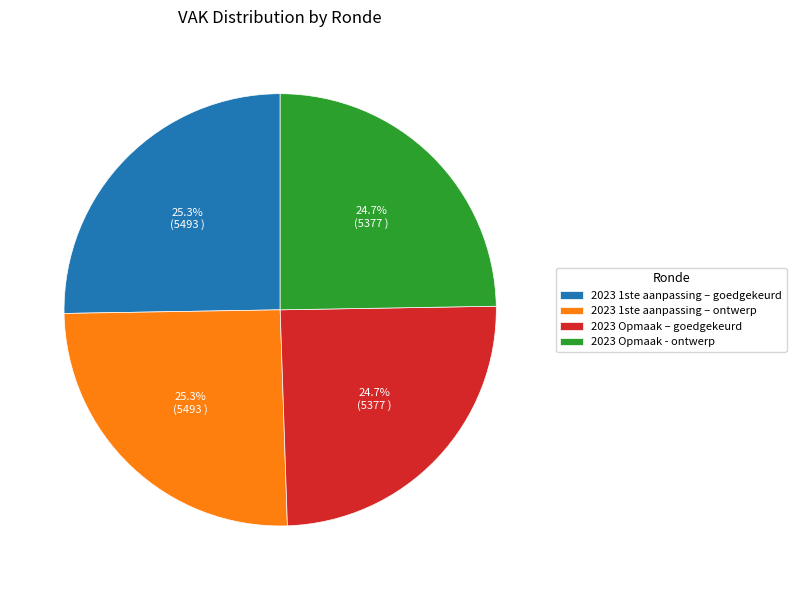

Does any single category account for the majority?

No